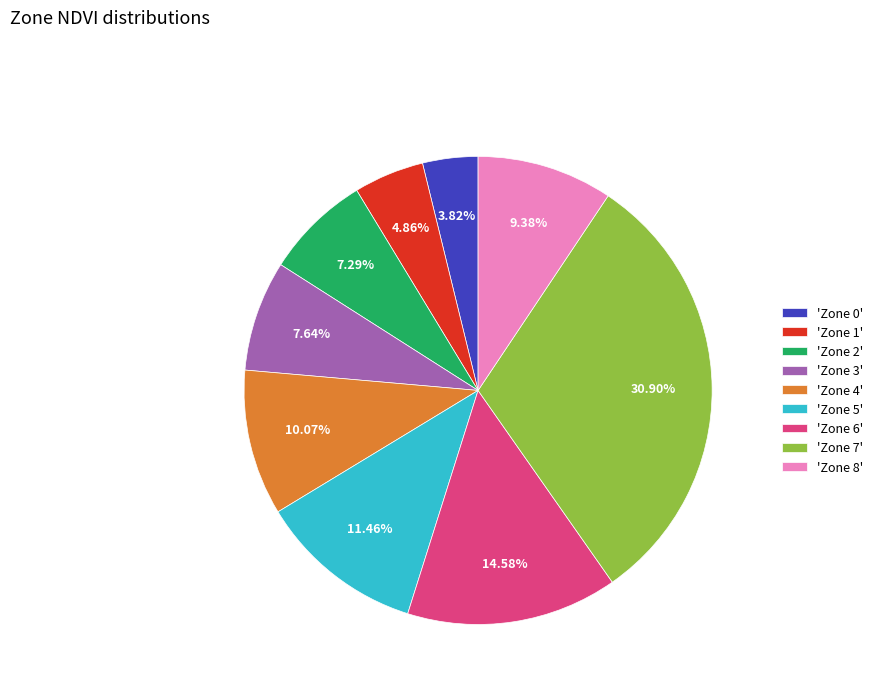

Combined, do 'Zone 7' and 'Zone 0' account for over 50%?

No